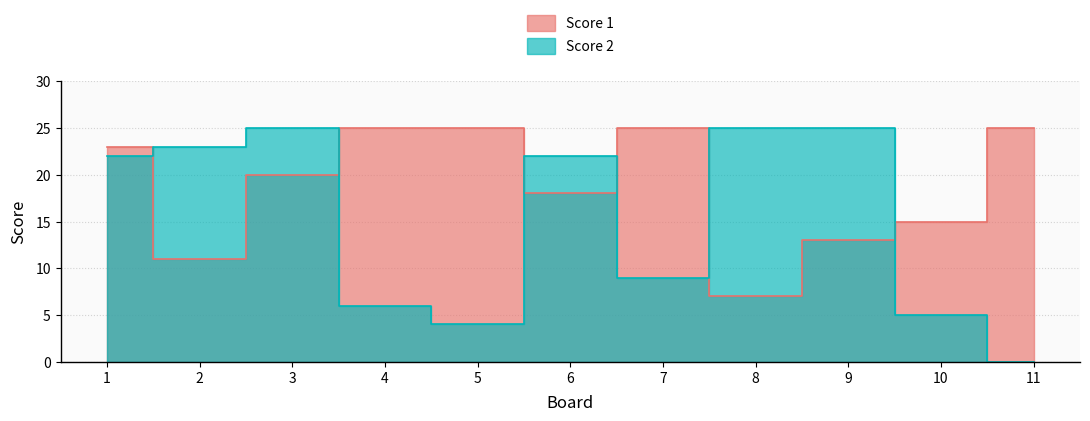

In Score 1, how many points are lower than both neighbors (excluding endpoints)?

3